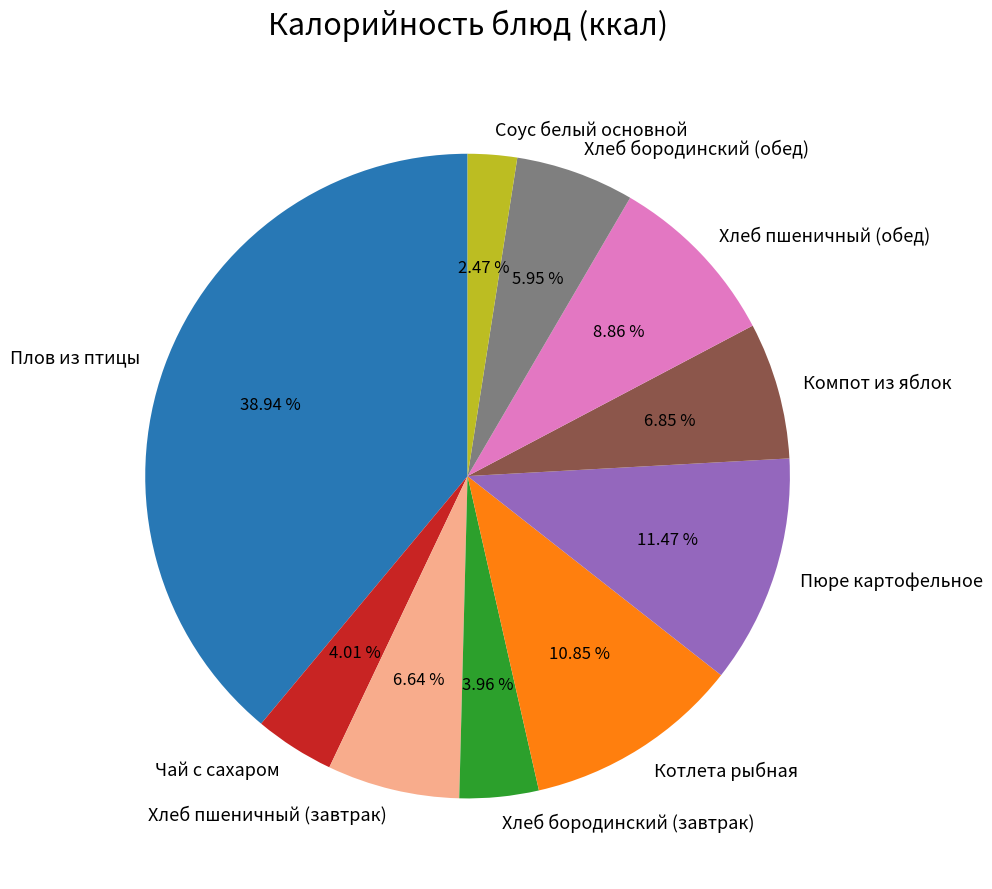

What is the total percentage of Компот из яблок and Хлеб пшеничный (завтрак)?

13.5%